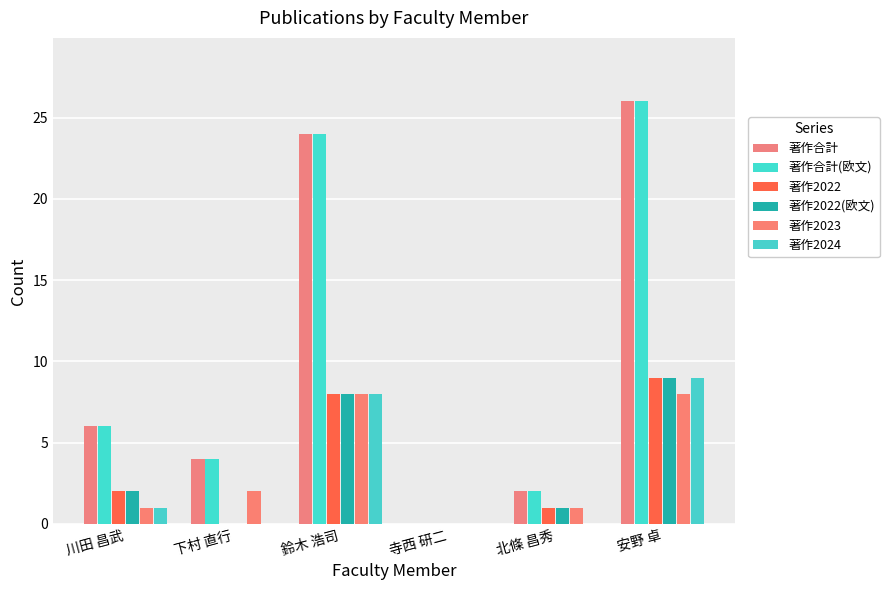

Count the number of data series in this chart.

6